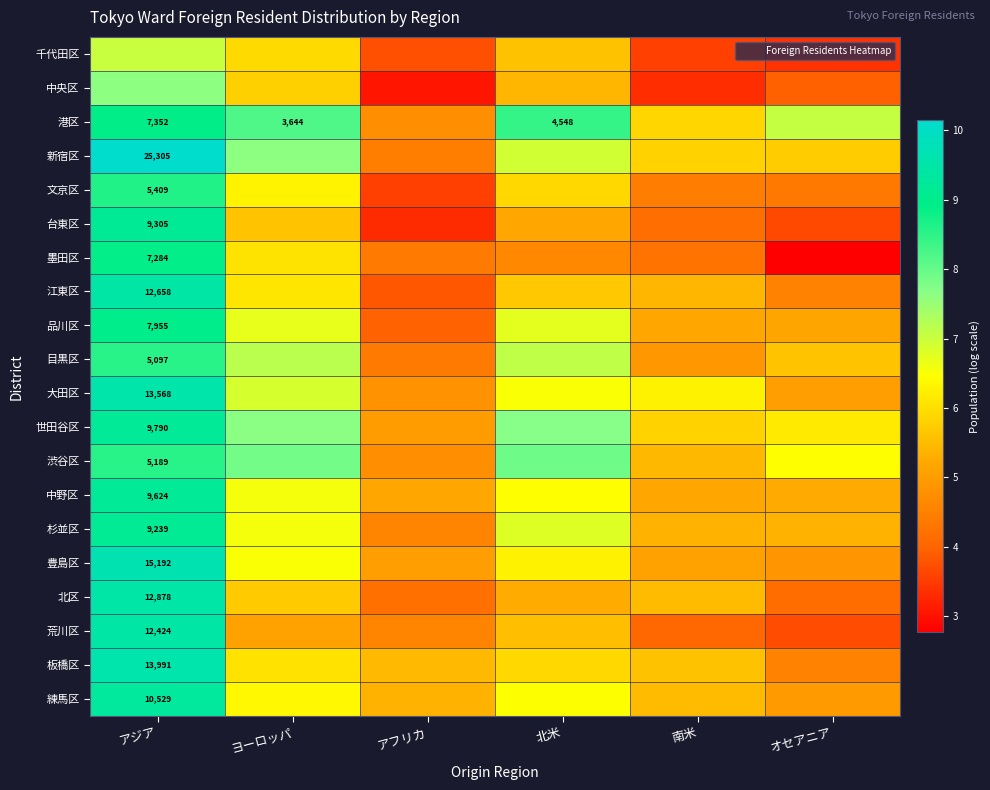

Is the value of 墨田区 at アジア greater than the value of 港区 at アフリカ?

Yes